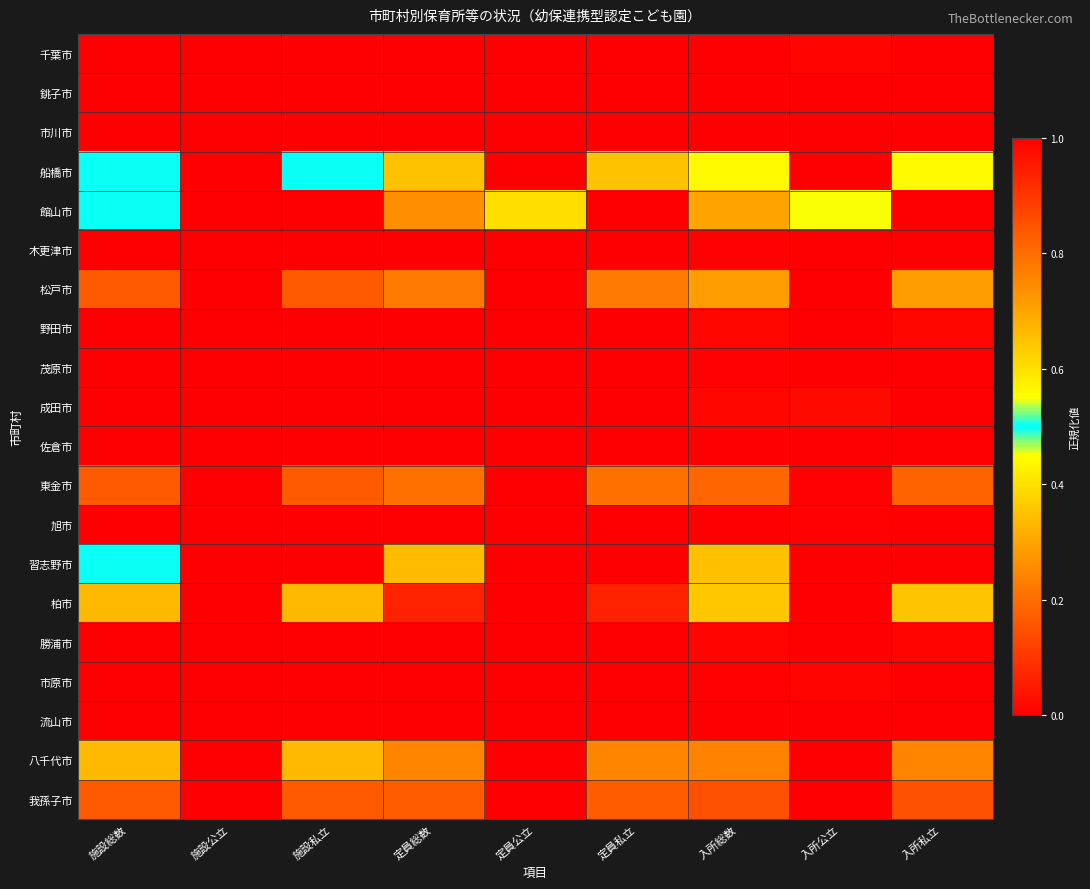

How many data points does each series have?

9